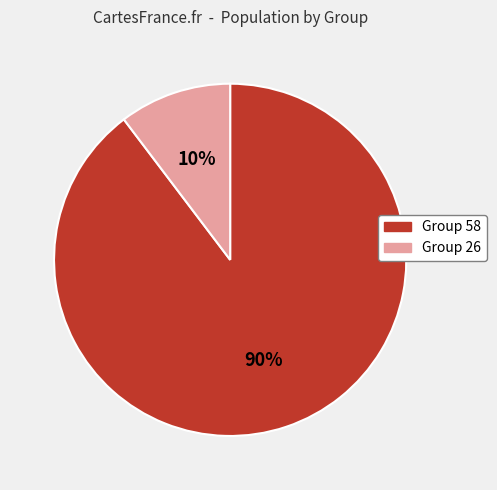

How many segments does this pie chart have?

2